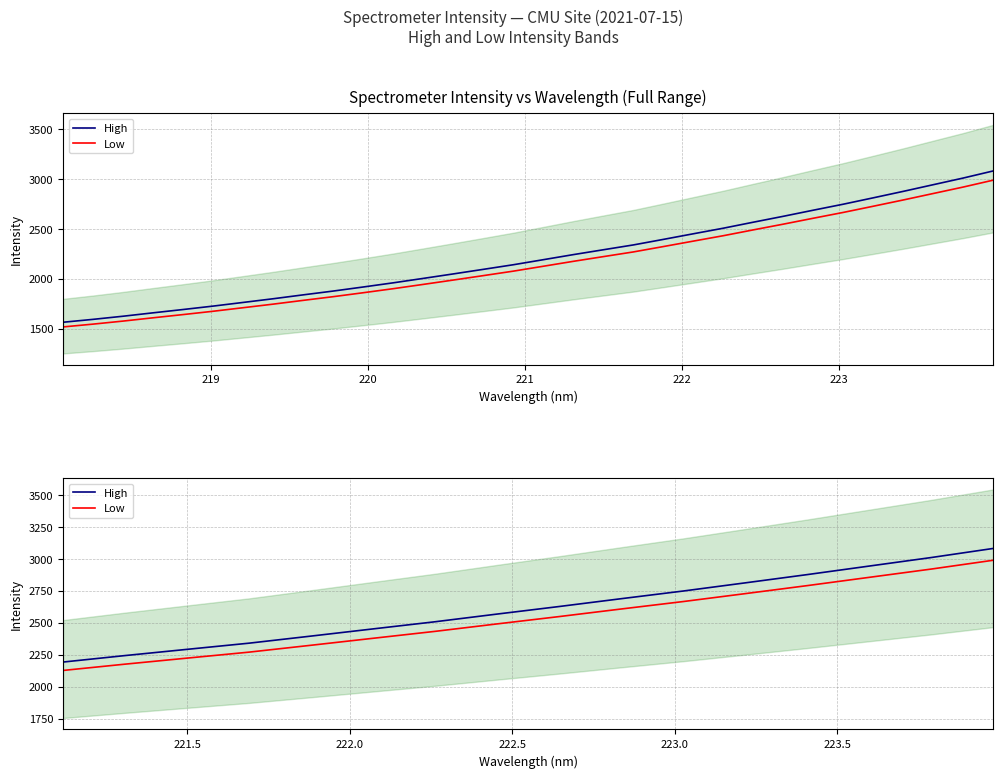

What is the label of the 13th point from the right?

221